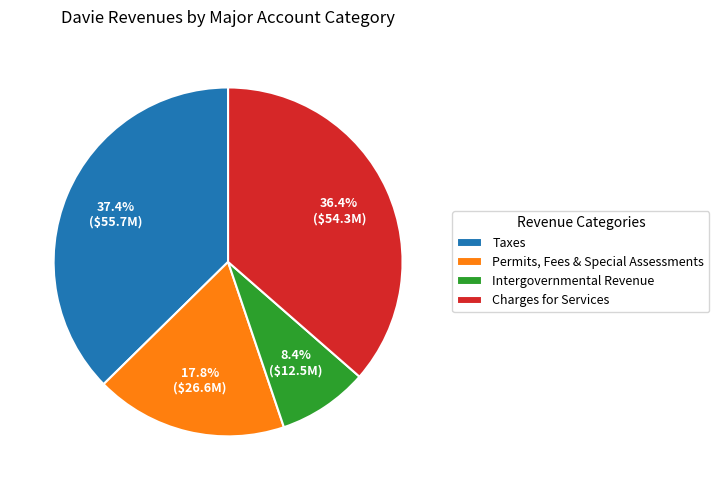

To the nearest percent, what is the difference between the Charges for Services and Taxes slice percentages?

1%